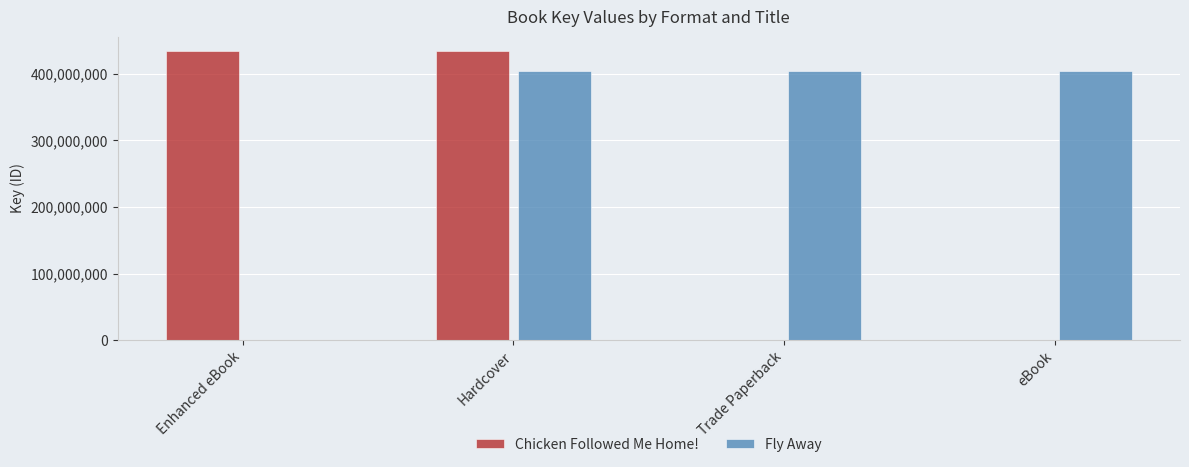

What is the sum of all Fly Away values?

1211731044